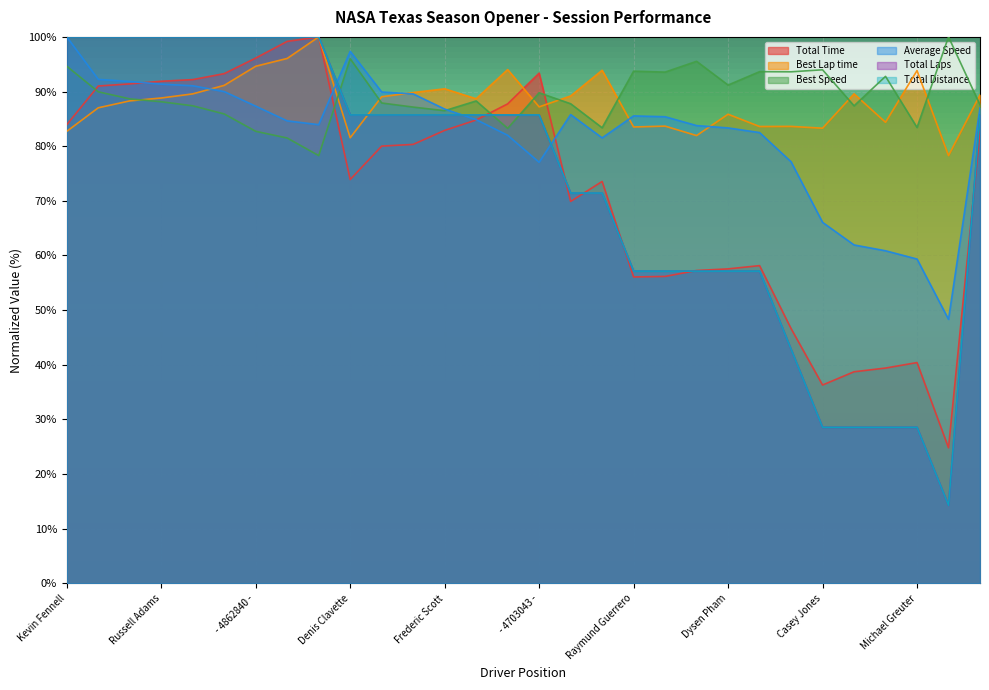

What is the sum of the Total Laps values at Frederic Scott and Lee Snelgrove?

171.4